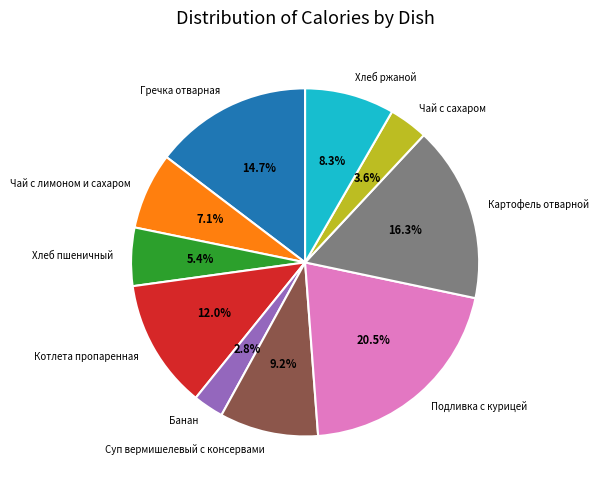

Between Картофель отварной and Суп вермишелевый с консервами, which is larger?

Картофель отварной